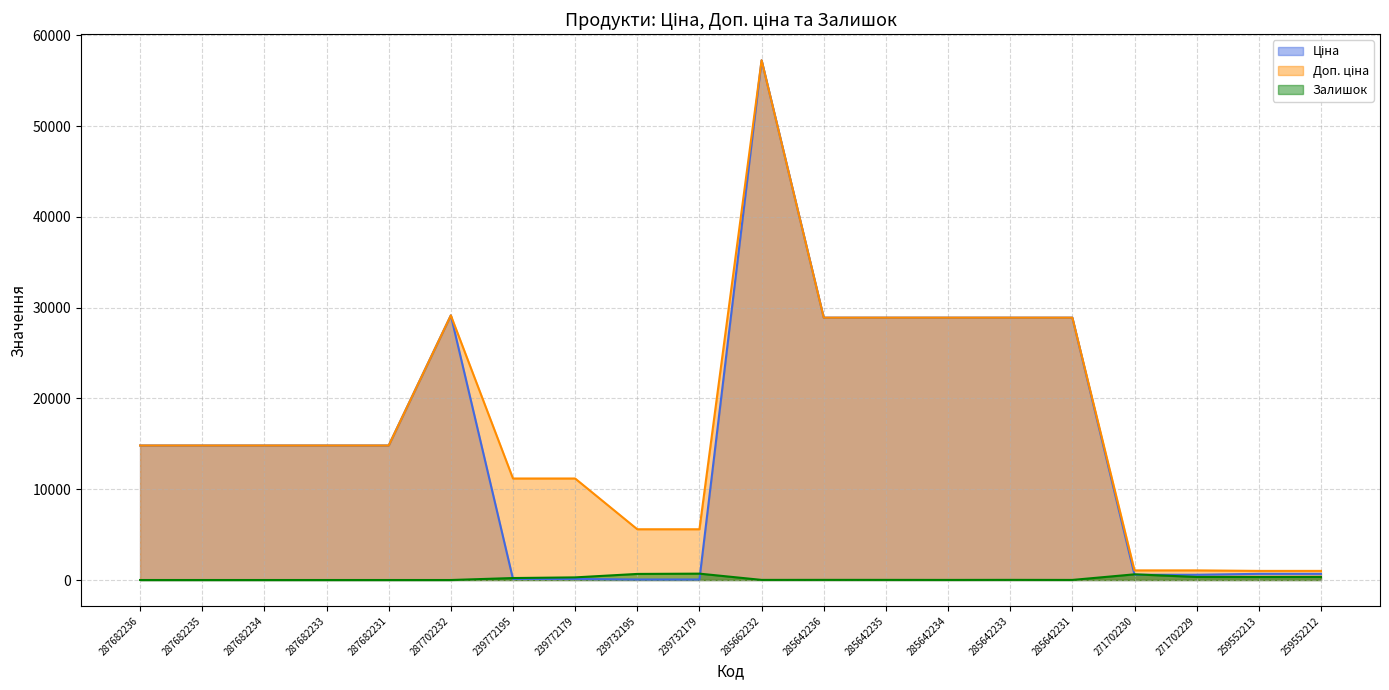

Is the value of Залишок at 287682234 greater than the value of Доп. ціна at 239772179?

No